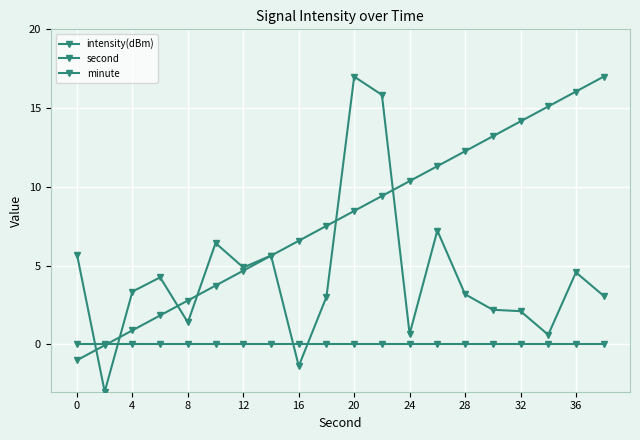

Which series has the largest range (max minus min)?

intensity(dBm)